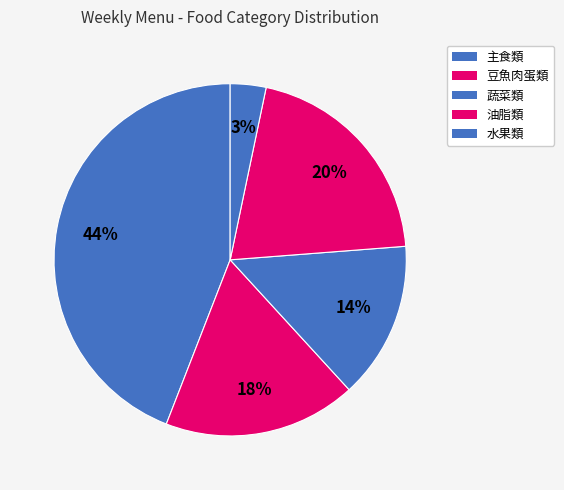

Count the number of slices in the pie.

5